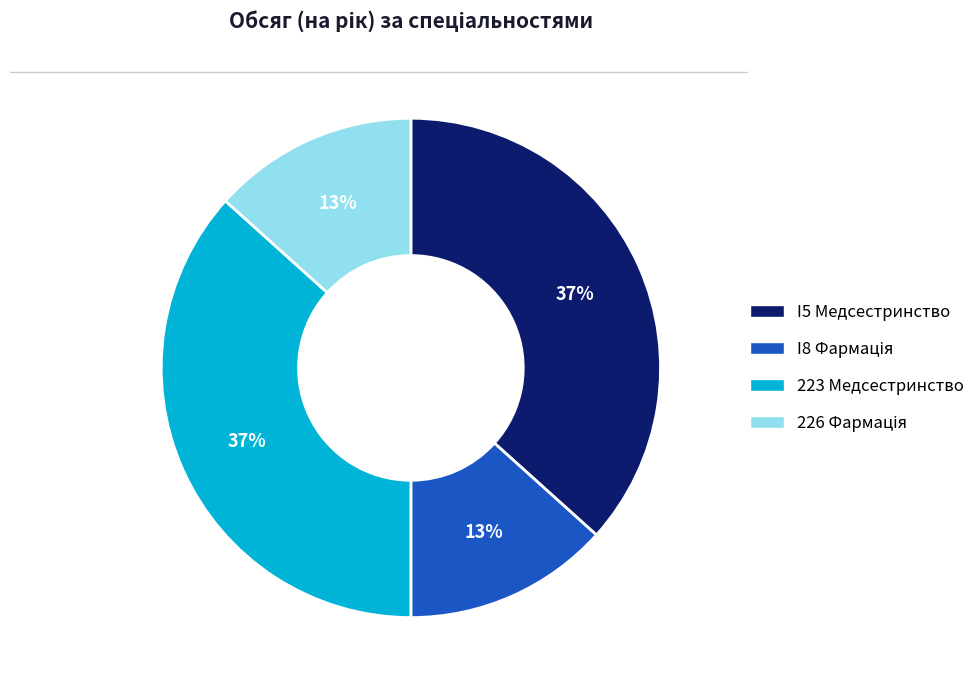

True or false: I5 Медсестринство accounts for 37% of the total.

True